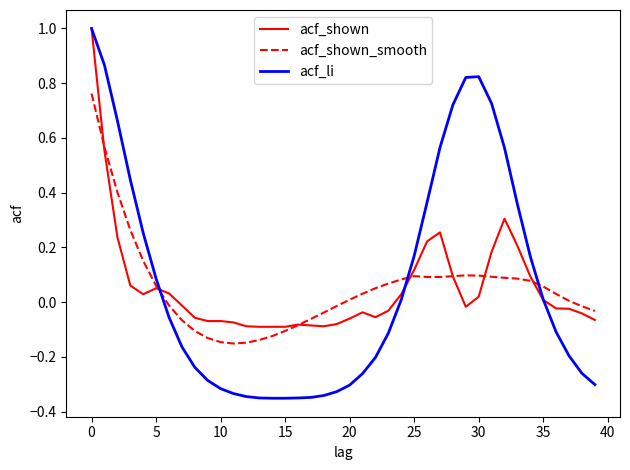

What is the maximum value shown in the chart?

1.0